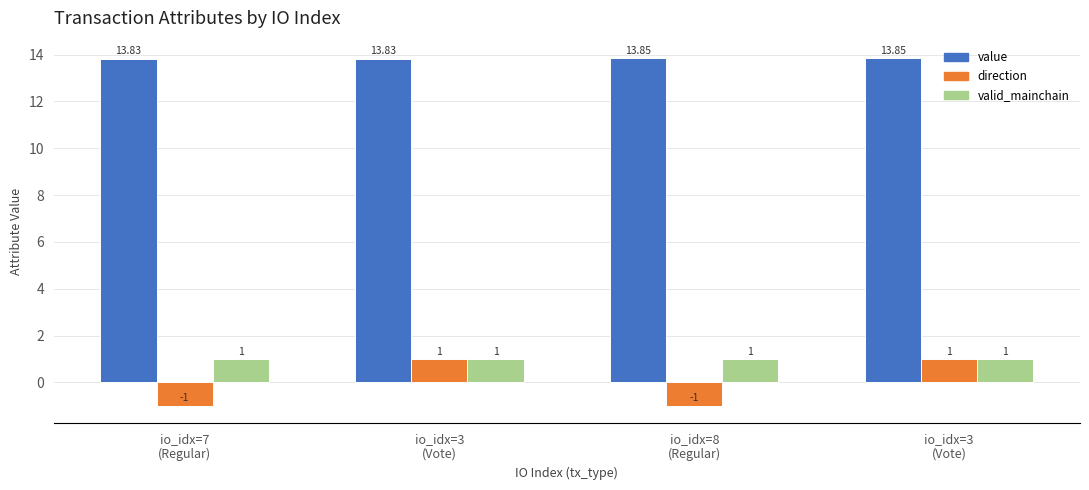

How many distinct data groups are displayed?

3